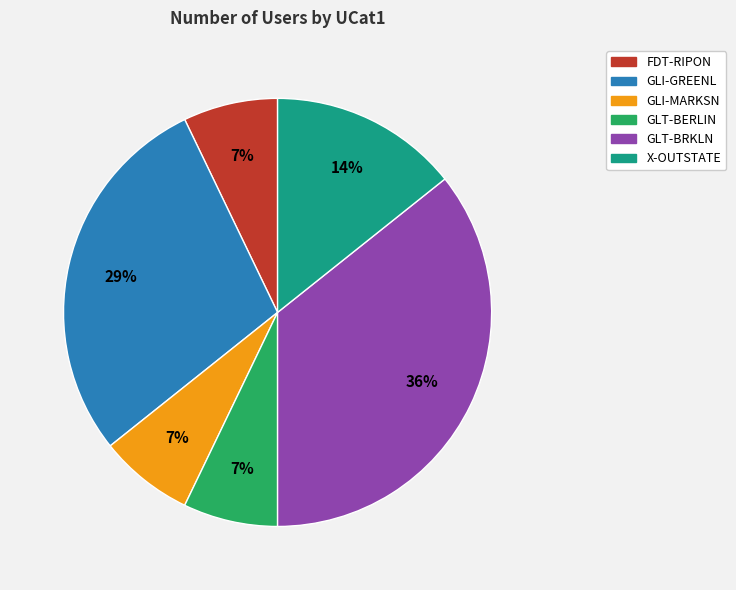

Do FDT-RIPON and X-OUTSTATE together represent more than half of the pie?

No